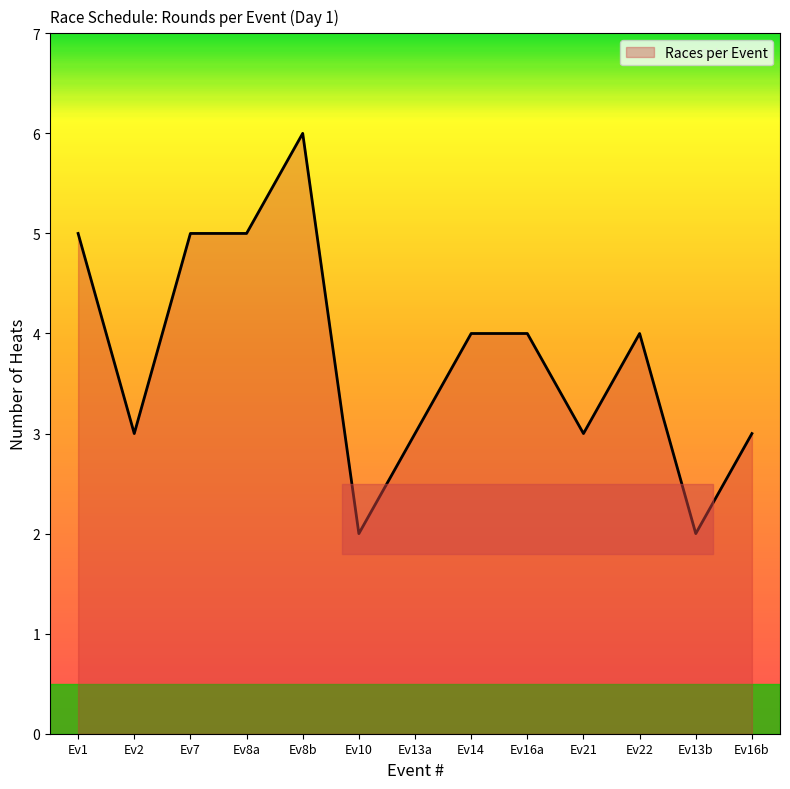

What is the difference between the second highest and minimum values?

3